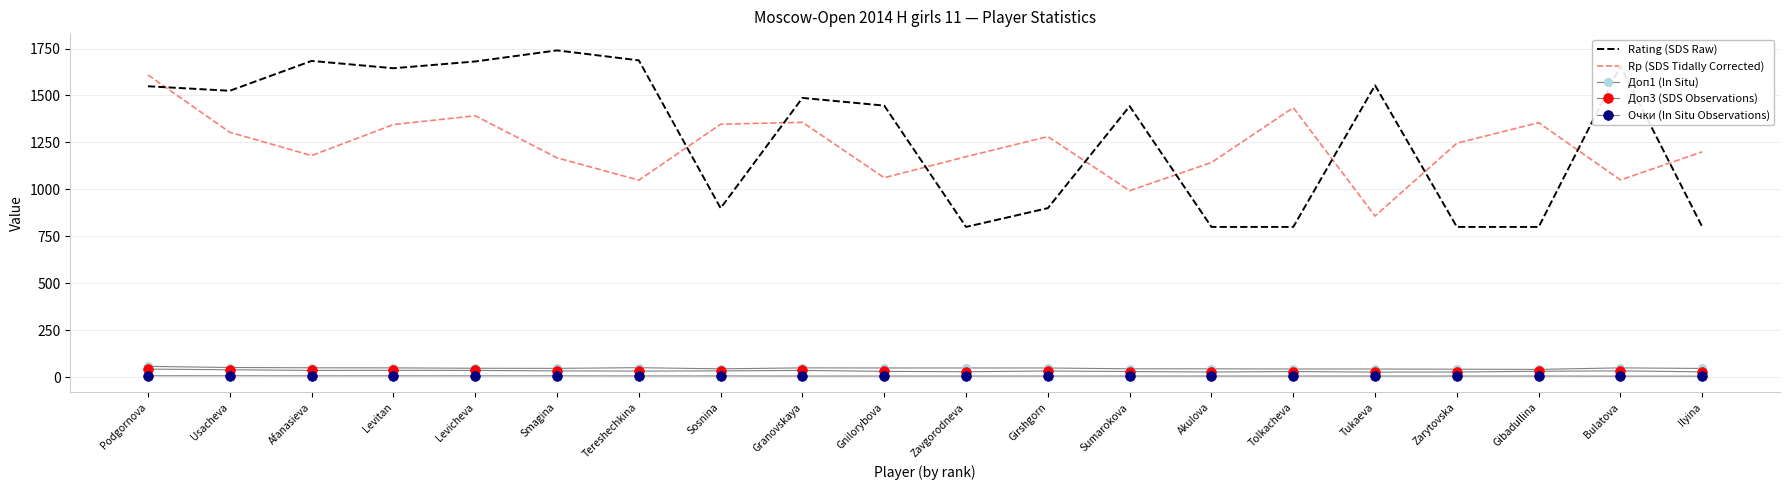

True or false: Доп1 (In Situ) and Очки (In Situ Observations) cross at least once.

False